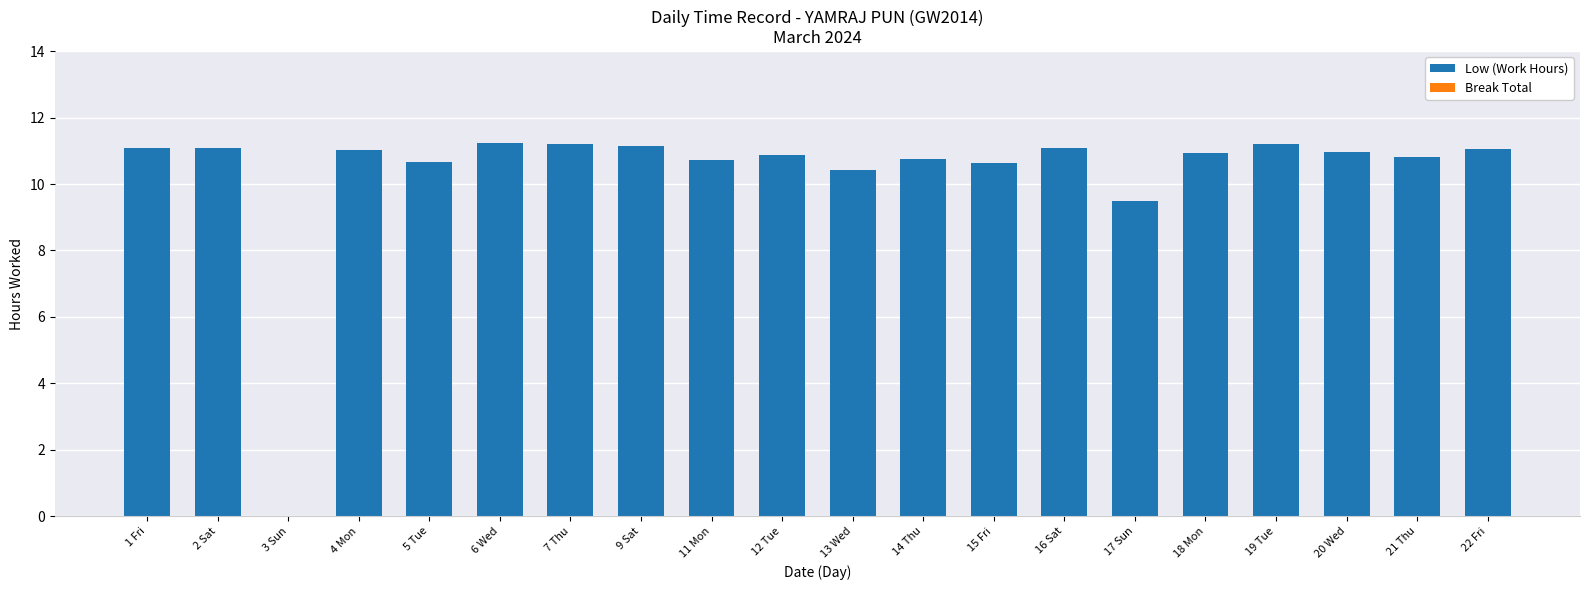

At which label does the data first exceed 10?

1 Fri